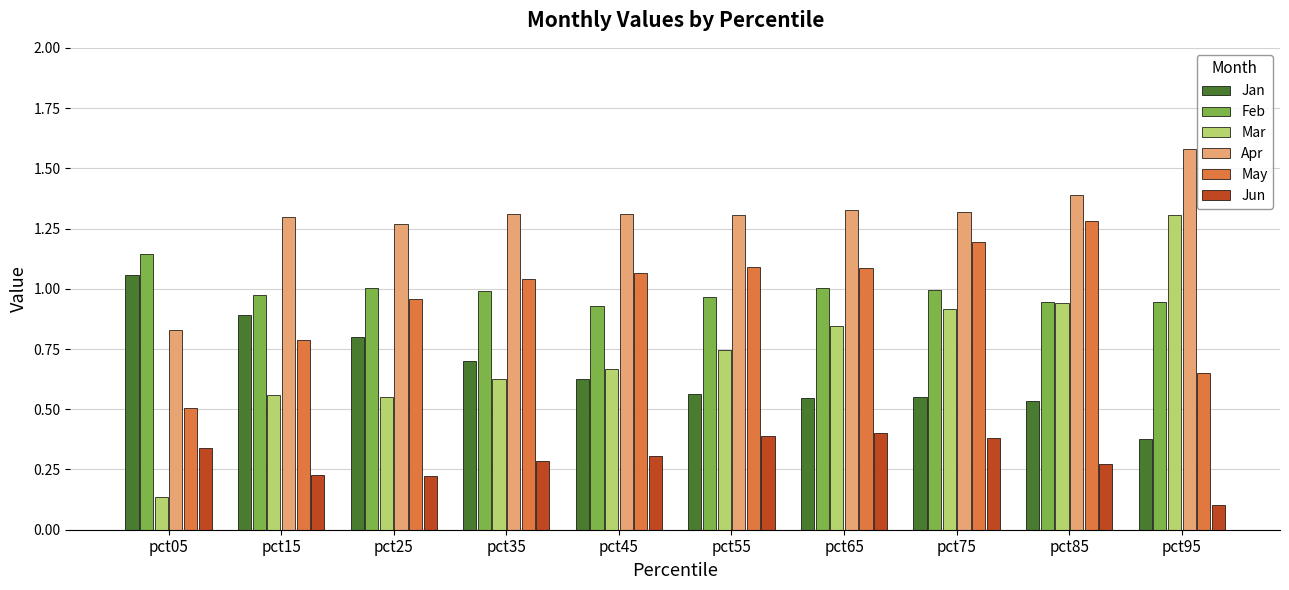

Which series has the largest range (max minus min)?

Mar